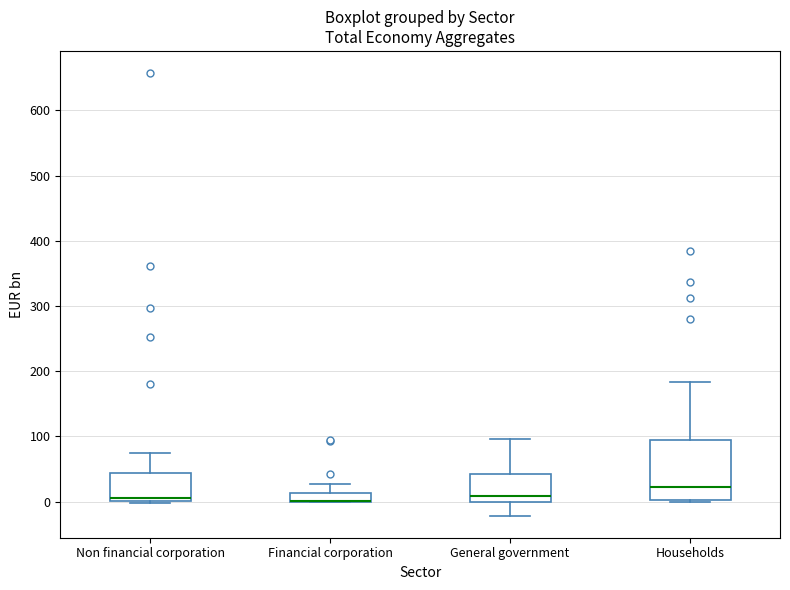

Which box is the tallest, from its lower edge to its upper edge?

Households